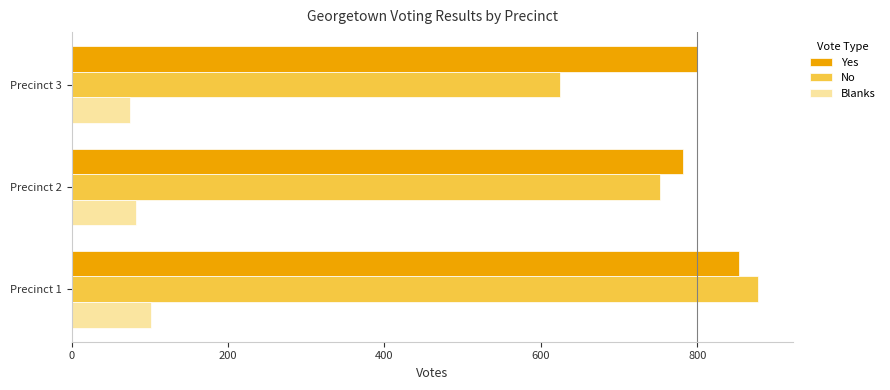

Rank the series at Precinct 3 from highest to lowest value.

Yes, No, Blanks